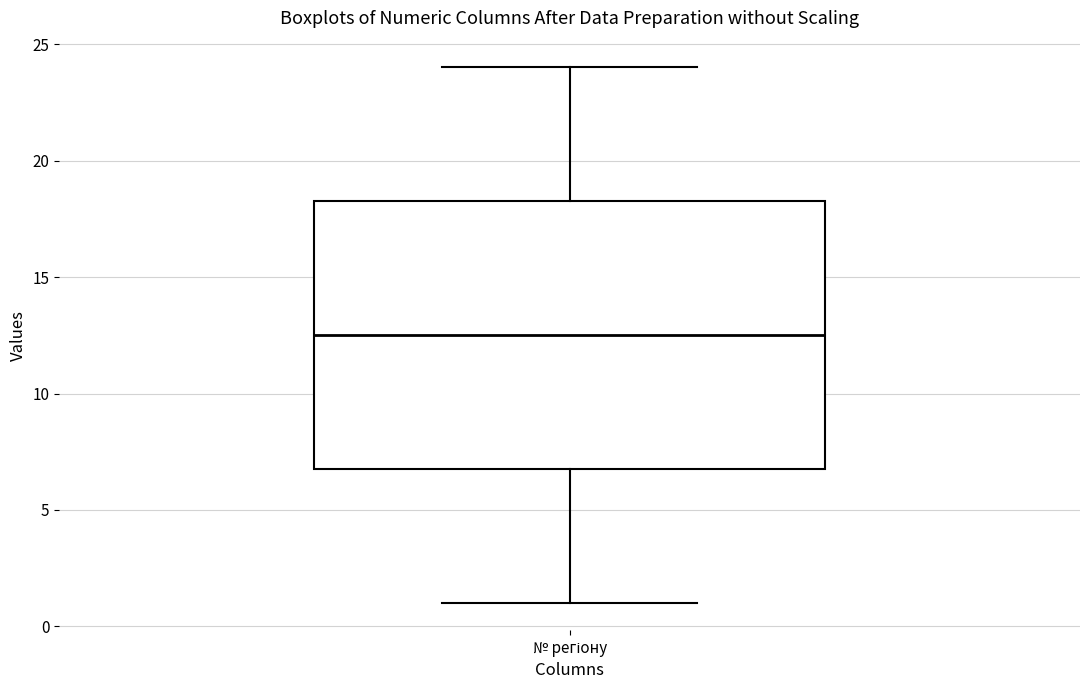

Transcribe this box plot: give where the median line is, the range the box spans, and where the two whiskers end, as read against the y-axis. The values are not printed on the chart, so give them approximately, as read against the axis.

median 12.5, box 7.0 to 18.5, whiskers 1.0 to 24.0